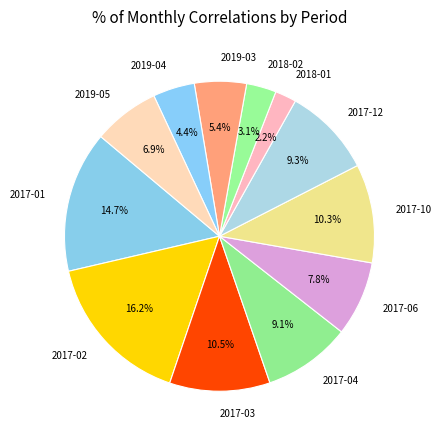

Which slice is the smallest?

2018-01